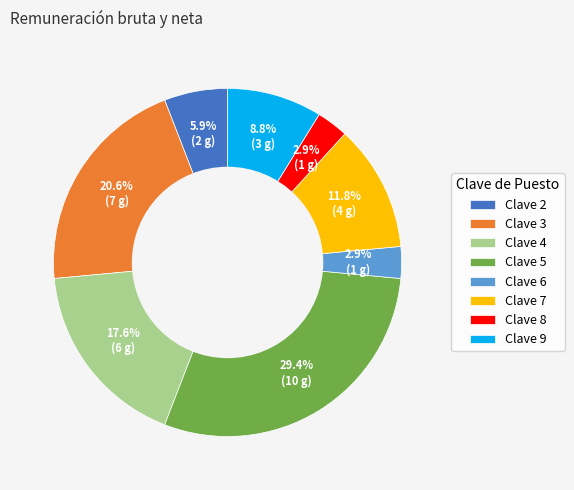

To the nearest percent, what is the combined percentage of Clave 2 and Clave 7?

18%